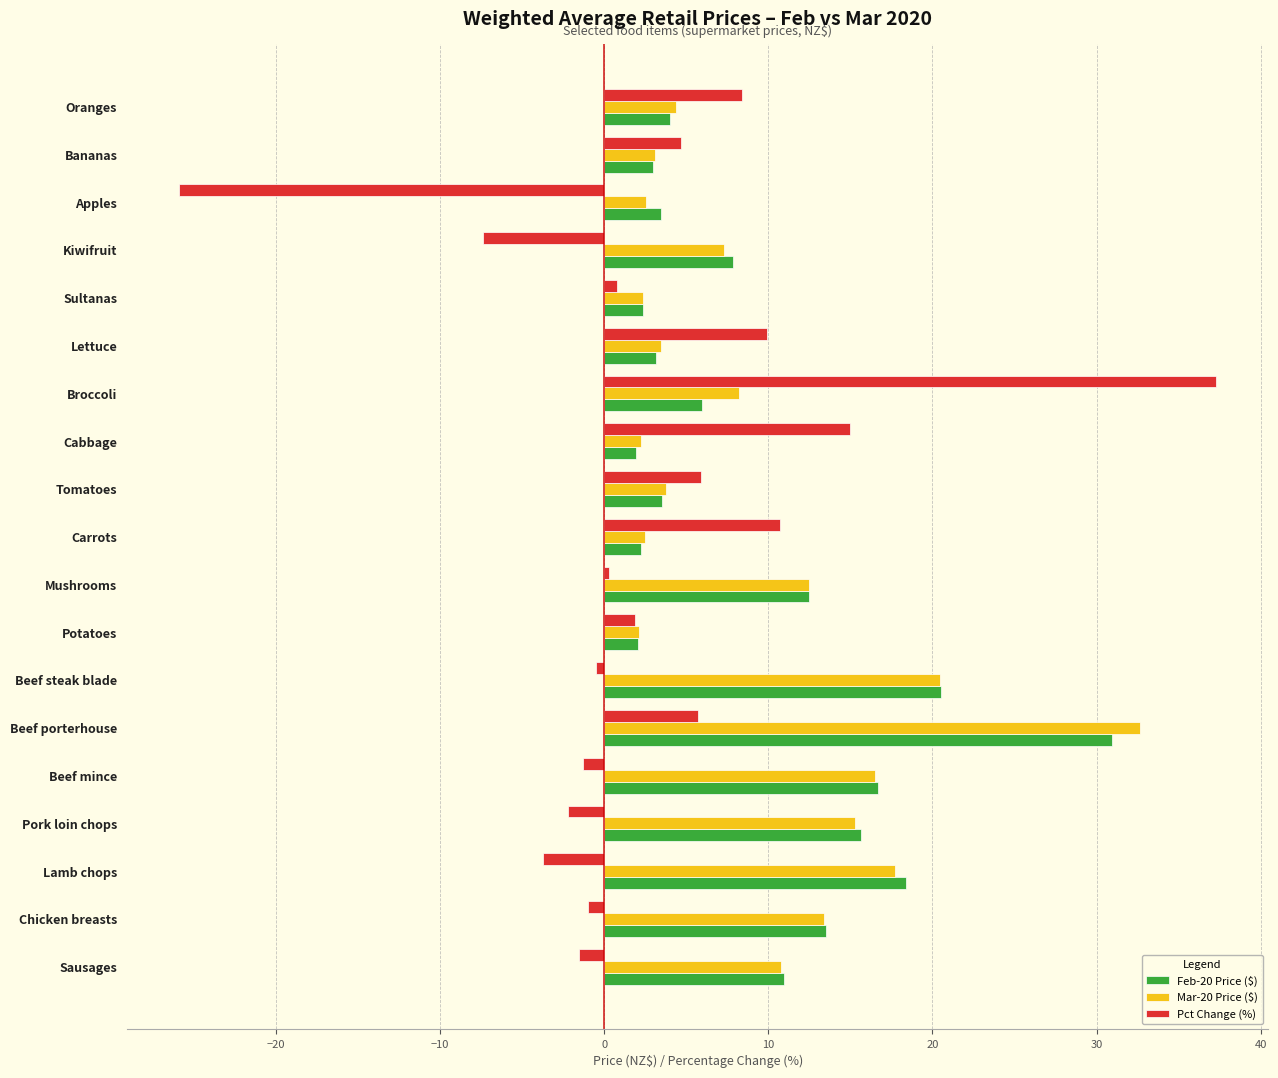

At which category does the chart reach its peak across all series?

Broccoli